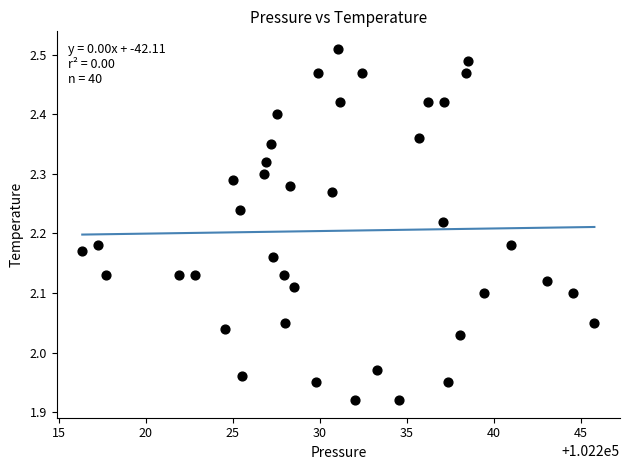

What is the range of Y values (max minus min)?

0.6